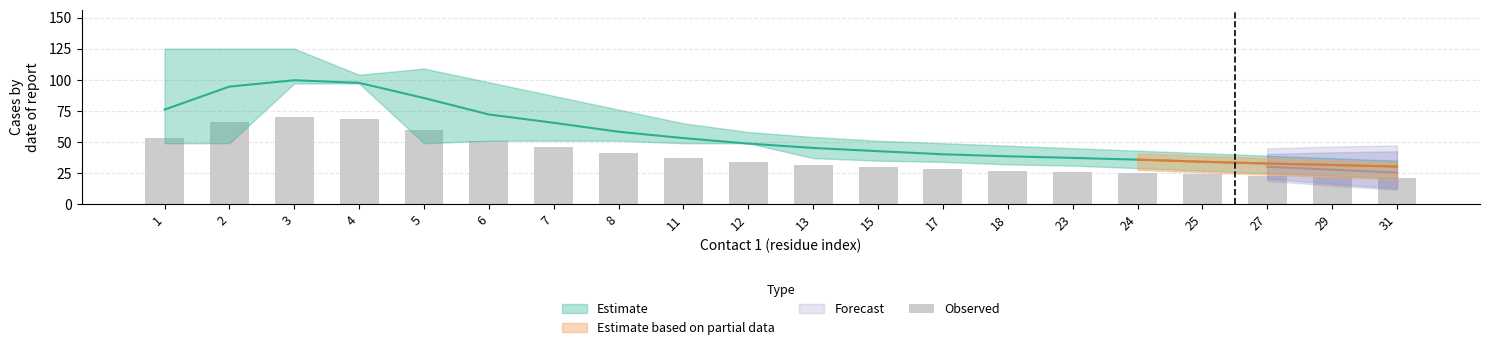

What is the sum of all values?

782.8